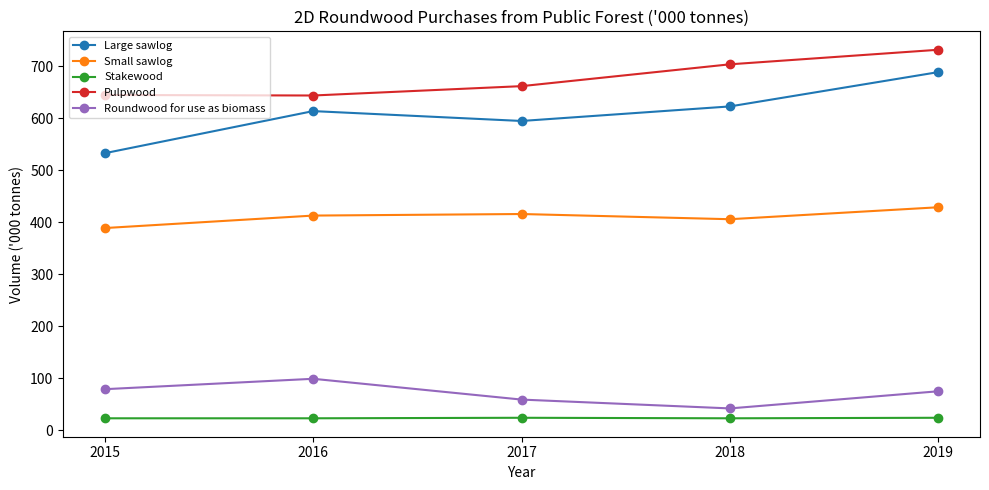

What is the sum of all Large sawlog values?

3054